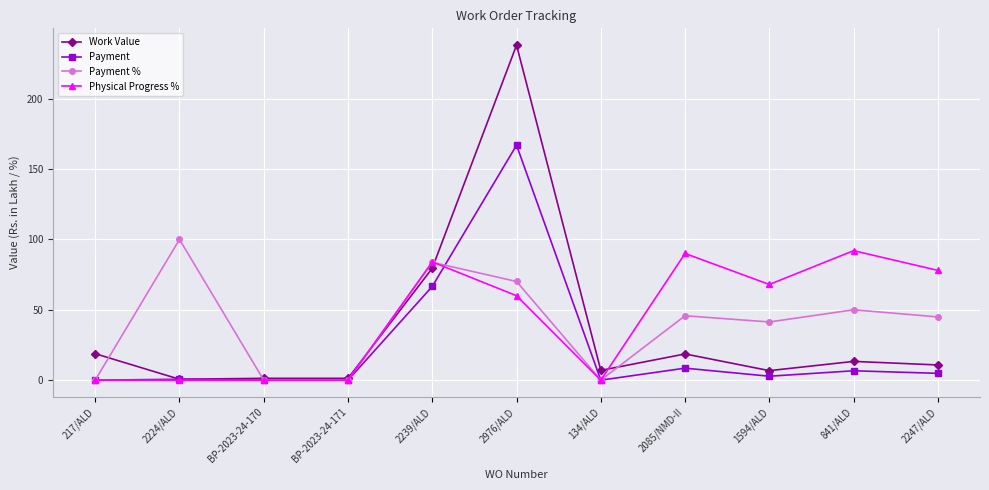

What is the highest value of the Payment series?

166.9